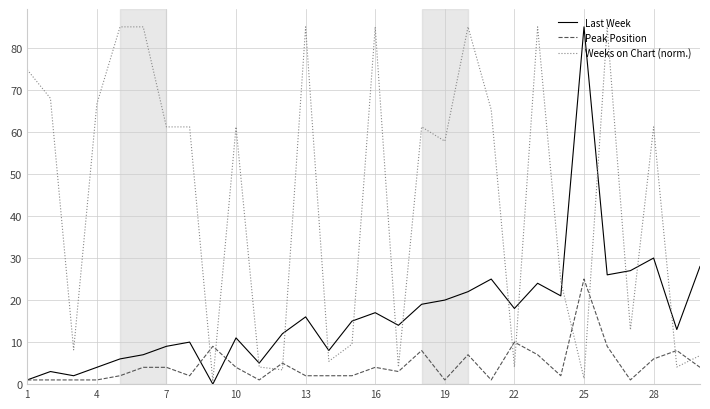

Count the number of categories in the chart.

30